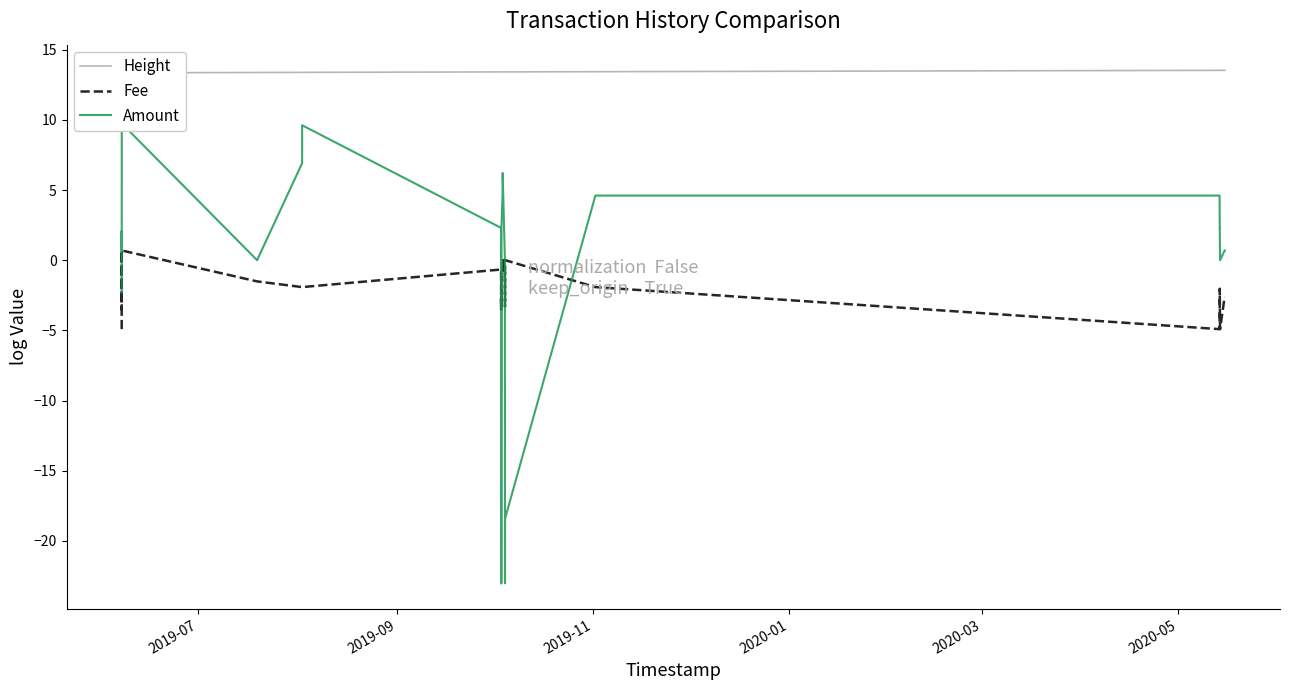

Is the value of Fee at 19 greater than the value of Height at 2019-07?

No